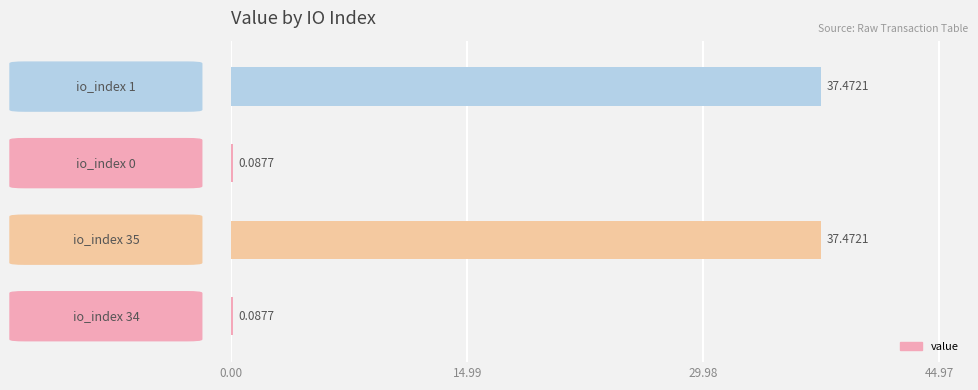

What is the sum of all values?

75.1